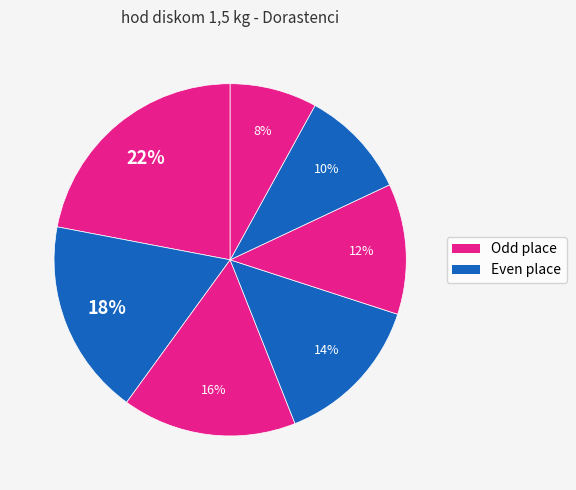

To the nearest percent, what is the difference between the largest and smallest slice percentages?

14%